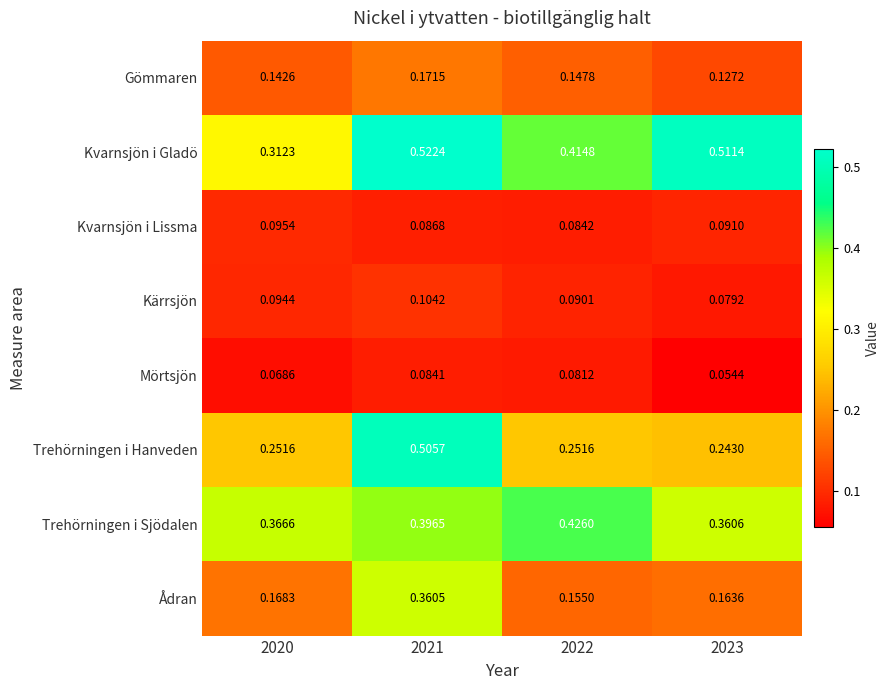

Which series has the largest total across all categories?

Kvarnsjön i Gladö